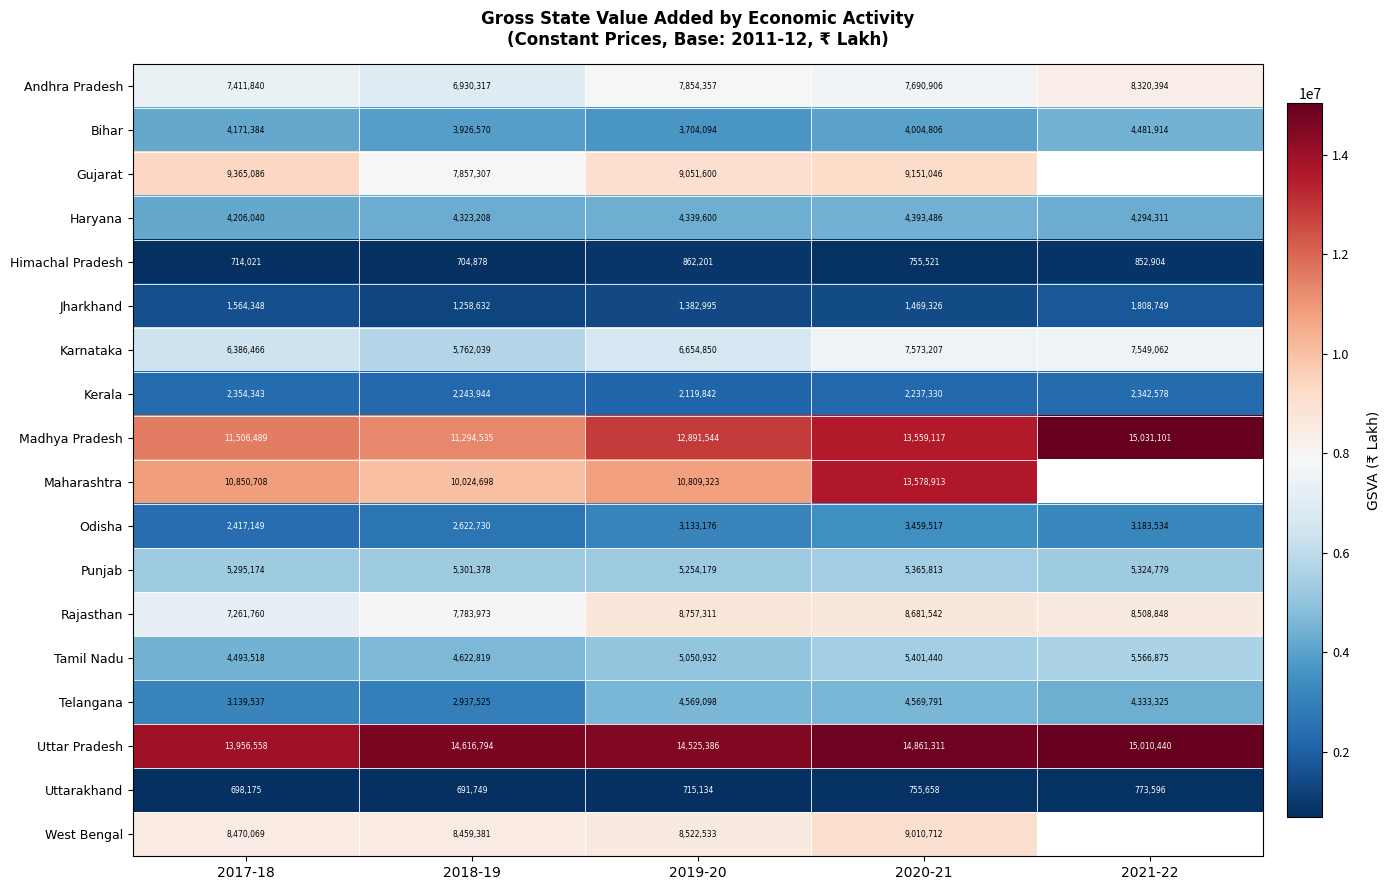

Between 2019-20 and 2020-21, which series saw the biggest shift?

Maharashtra